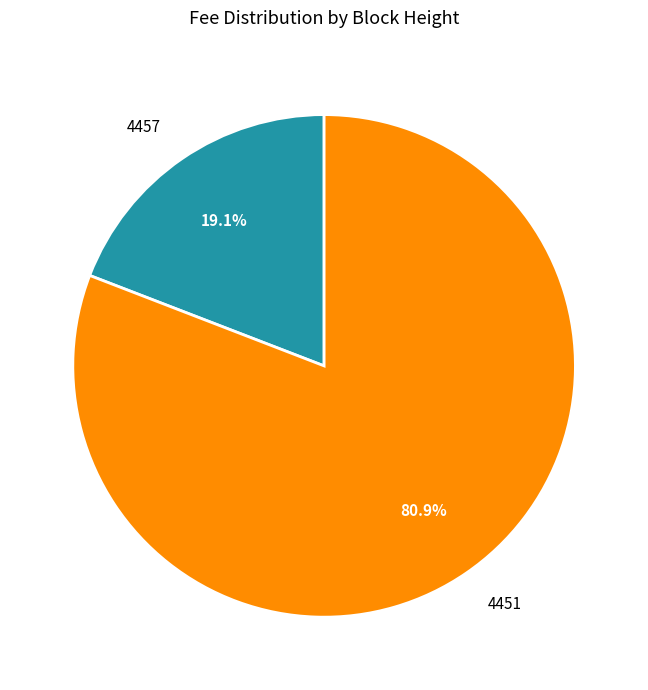

Which slice is the smallest?

4457